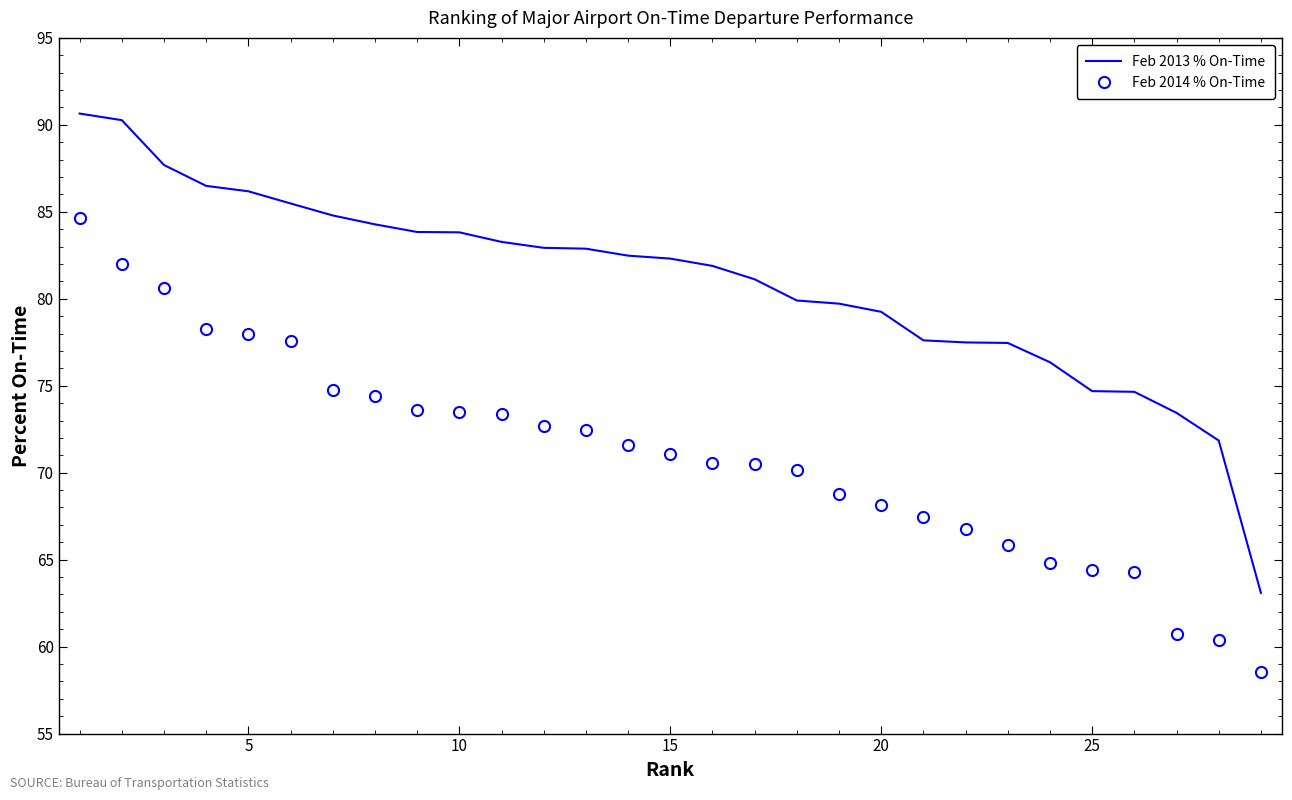

Which series has the largest range (max minus min)?

Feb 2013 % On-Time